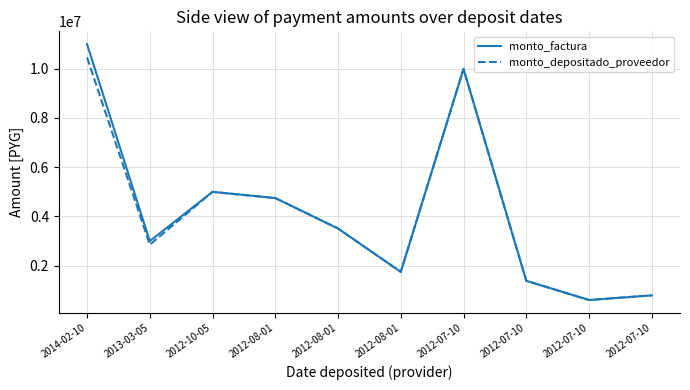

The monto_depositado_proveedor series shows 2535299 at 2012-08-01. True or false?

False